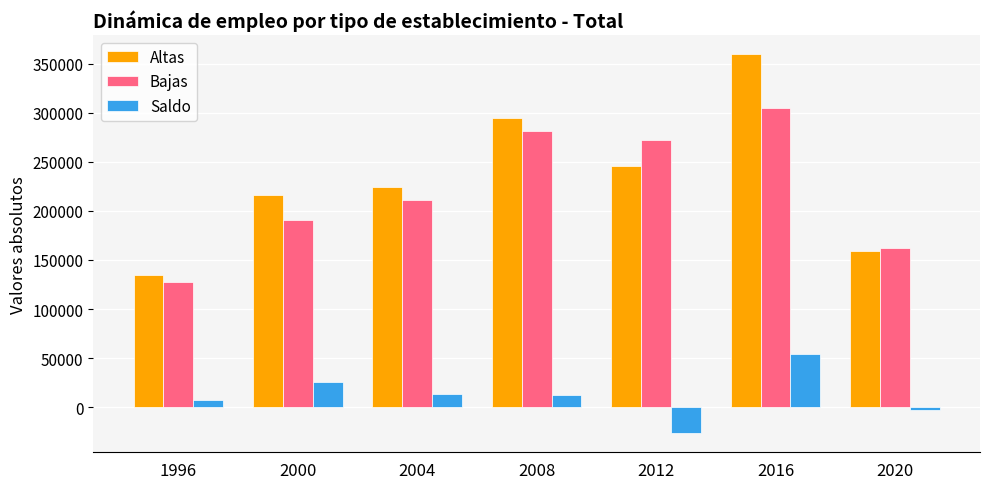

At 2008, list the series in order from smallest to largest.

Saldo, Bajas, Altas